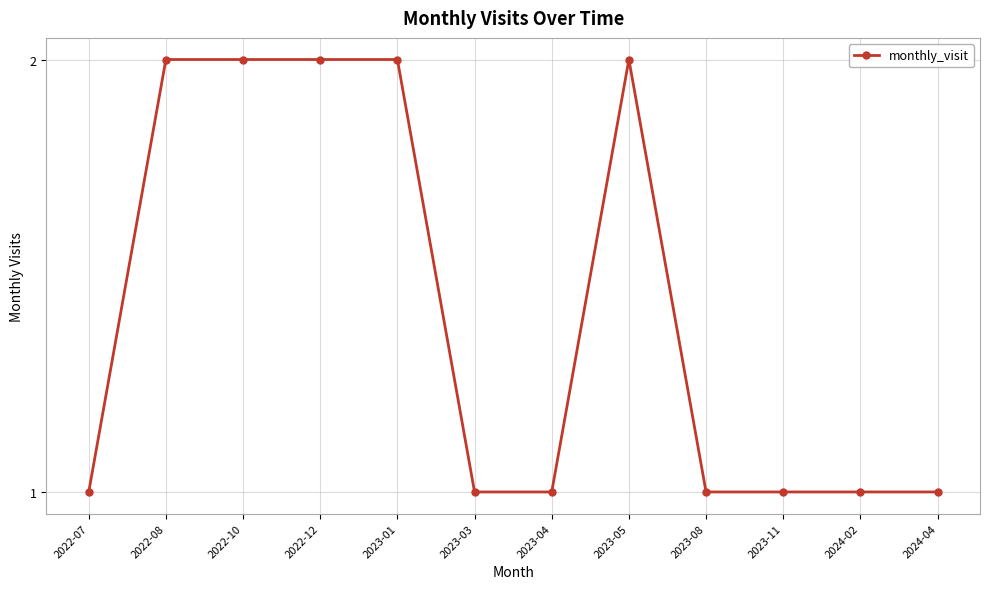

What is the average value?

1